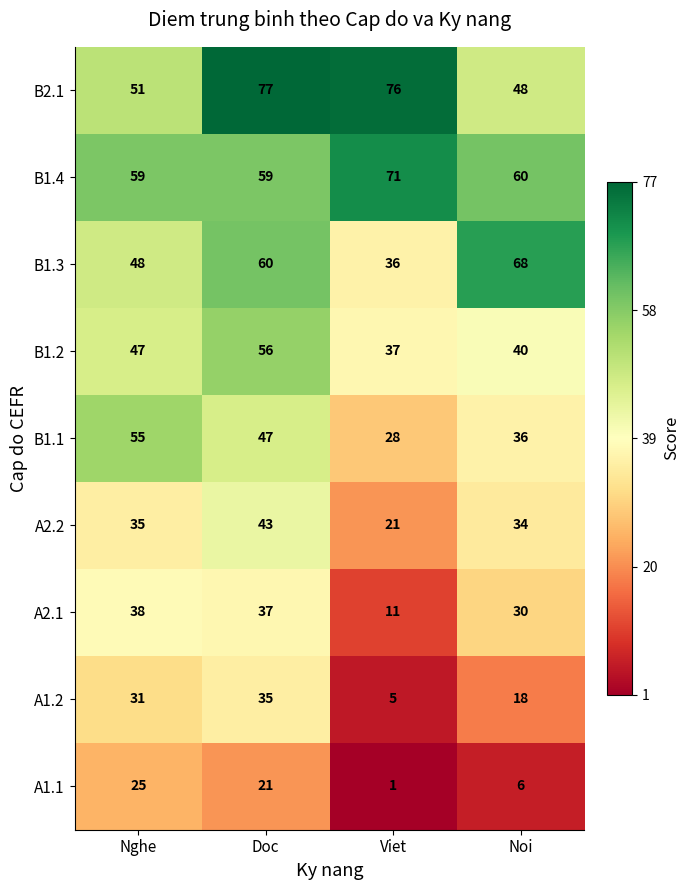

Is the value of B1.3 at Noi greater than the value of B2.1 at Nghe?

Yes